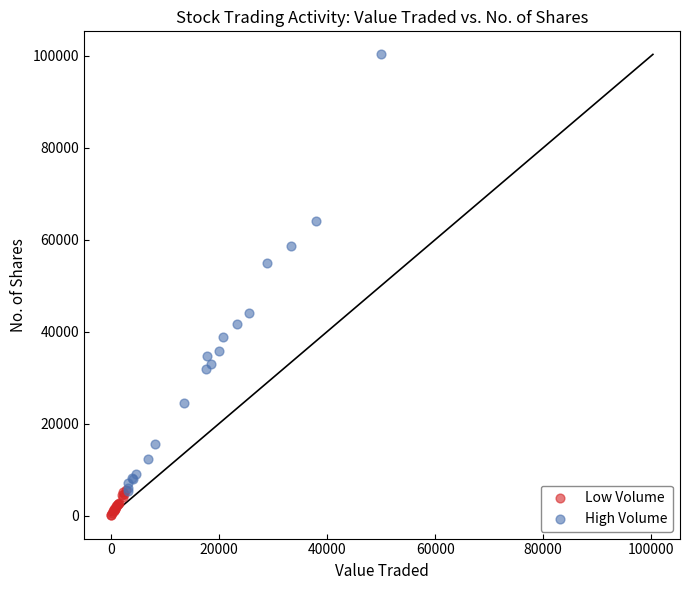

Which series reaches the minimum Y coordinate?

Low Volume